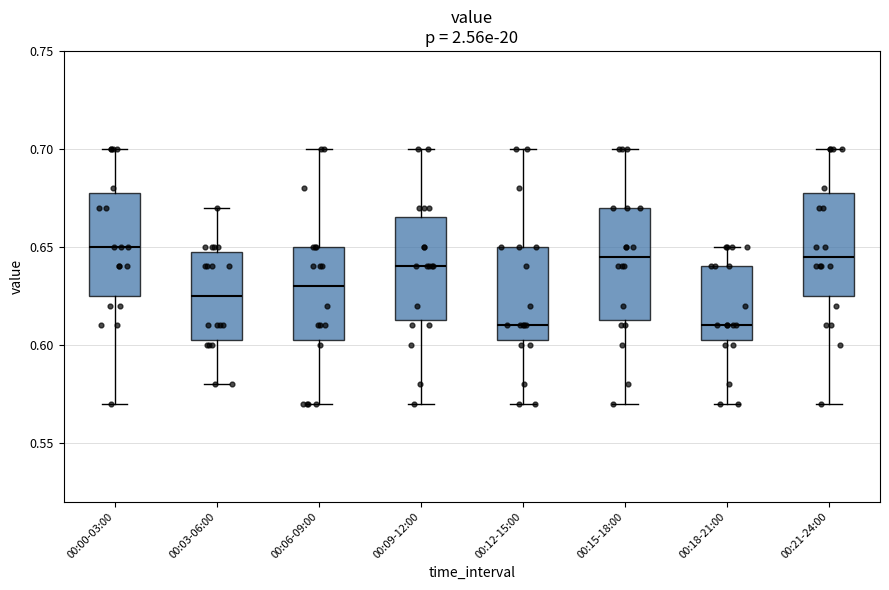

Reading left to right, read every box against the y-axis: the position of its median line, the range the box covers, and the ends of its whiskers. The values are not printed on the chart, so give them approximately, as read against the axis.

00:00-03:00: median 0.650, box 0.625 to 0.680, whiskers 0.570 to 0.700
00:03-06:00: median 0.625, box 0.605 to 0.650, whiskers 0.580 to 0.670
00:06-09:00: median 0.630, box 0.605 to 0.650, whiskers 0.570 to 0.700
00:09-12:00: median 0.640, box 0.615 to 0.665, whiskers 0.570 to 0.700
00:12-15:00: median 0.610, box 0.605 to 0.650, whiskers 0.570 to 0.700
00:15-18:00: median 0.645, box 0.615 to 0.670, whiskers 0.570 to 0.700
00:18-21:00: median 0.610, box 0.605 to 0.640, whiskers 0.570 to 0.650
00:21-24:00: median 0.645, box 0.625 to 0.680, whiskers 0.570 to 0.700